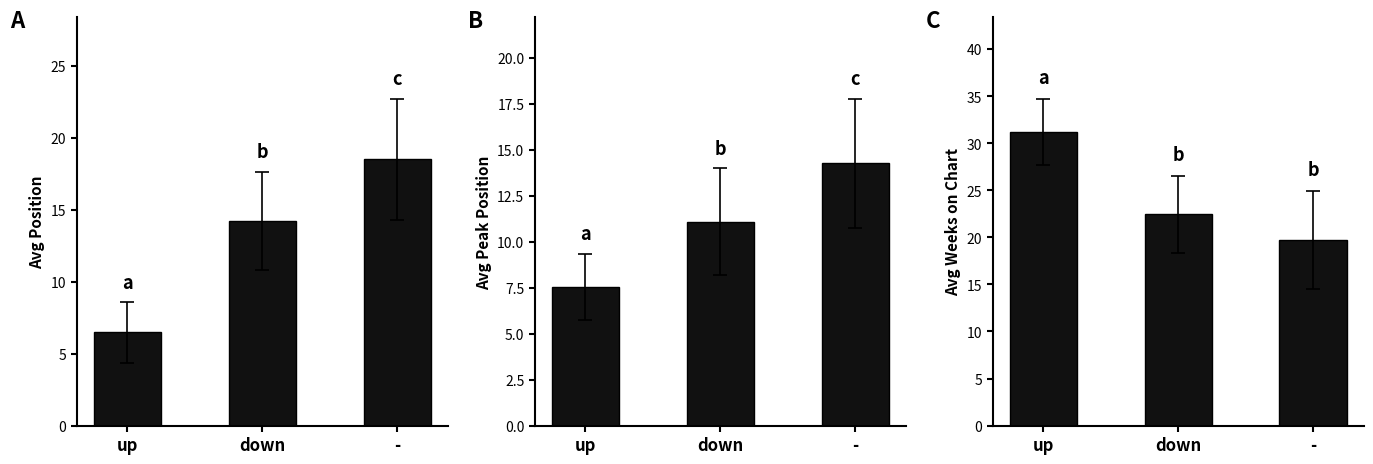

At up, list the series in order from smallest to largest.

Avg Position, Avg Peak Position, Avg Weeks on Chart